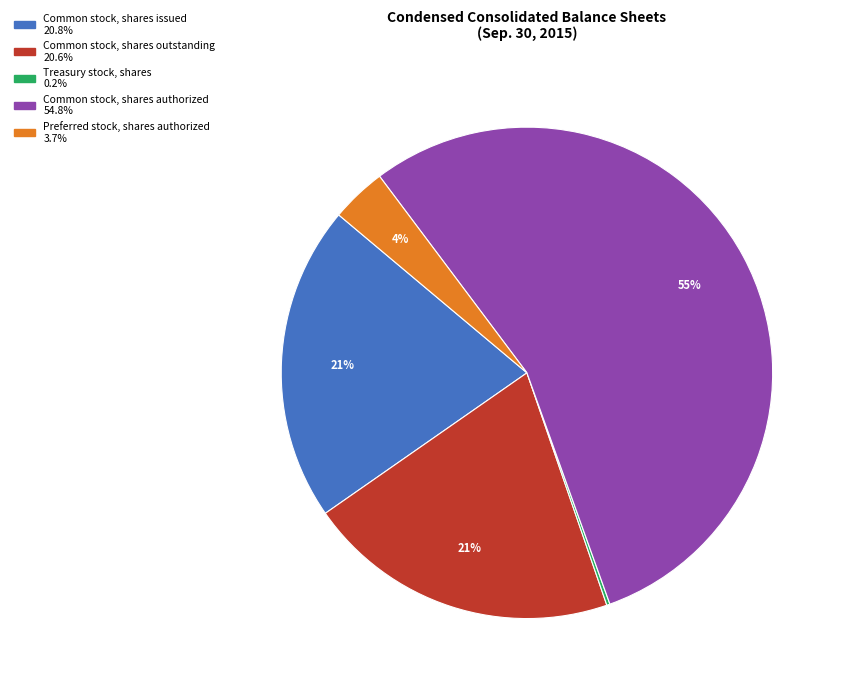

To the nearest percent, what percentage of the pie is Preferred stock, shares authorized?

4%